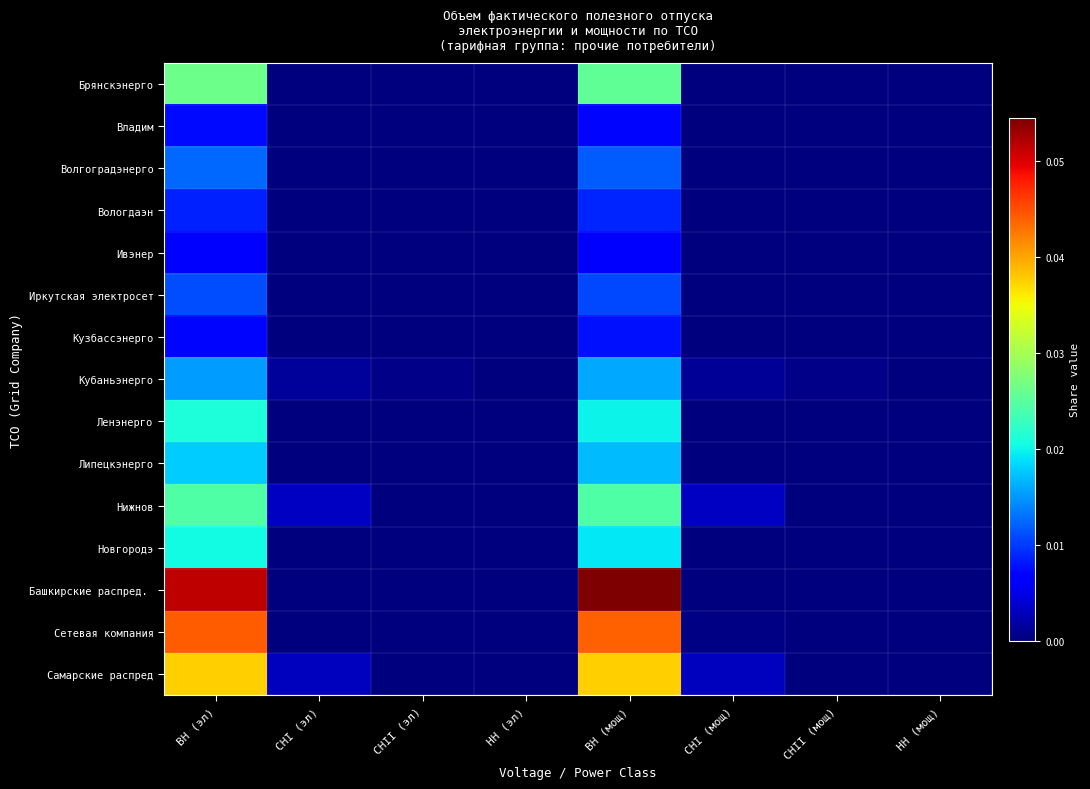

Which series changed the most between ВН (мощ) and СНI (мощ)?

Башкирские распред.